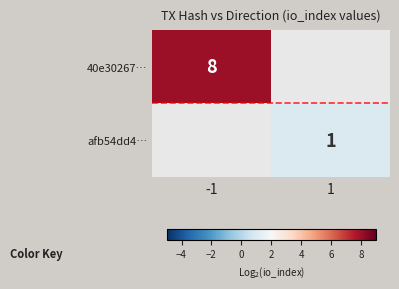

Is the value of afb54dd4… at 1 greater than the value of 40e30267… at -1?

No